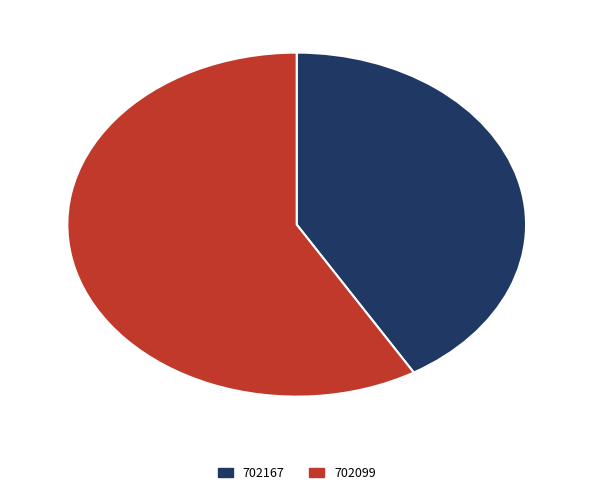

Approximately how many times larger is the value at 702099 compared to 702167?

1.4